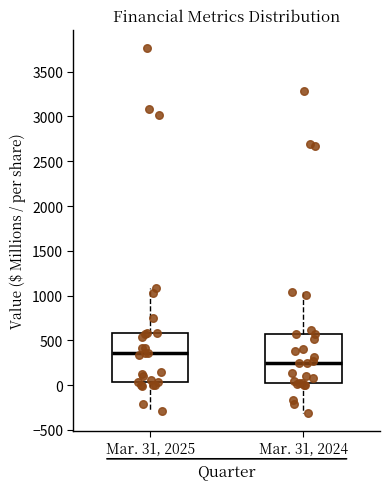

Which box's median line is the lowest?

Mar. 31, 2024